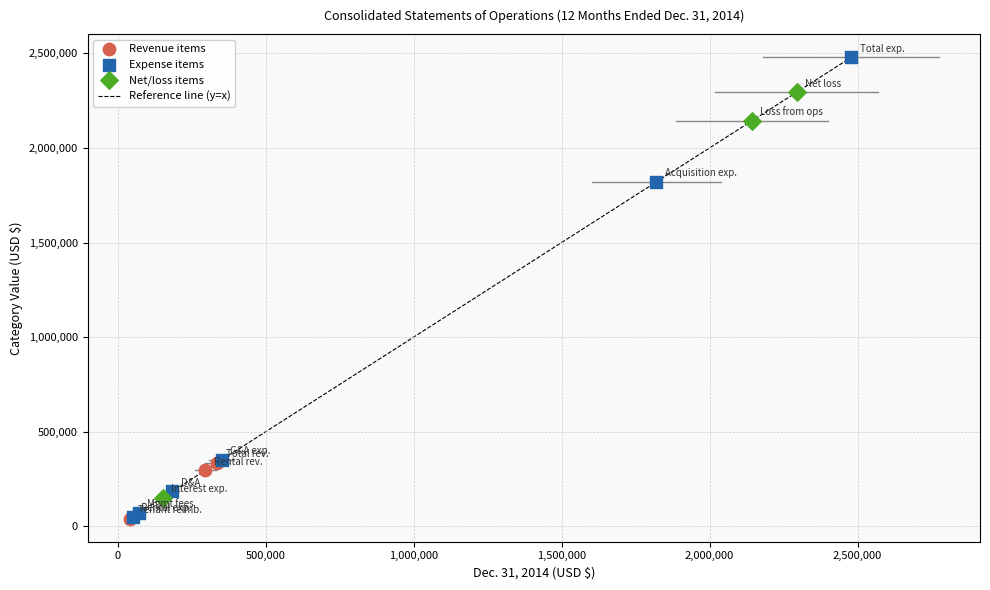

Which series contains the highest Y value?

Expense items